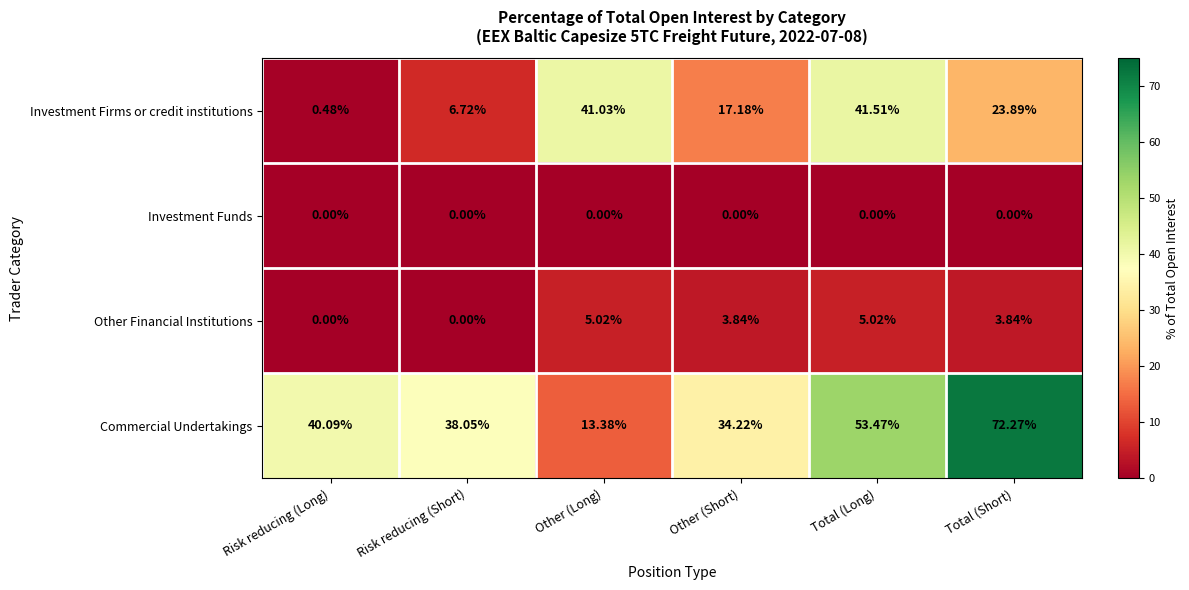

Is the value of Other Financial Institutions at Risk reducing (Short) greater than the value of Investment Firms or credit institutions at Total (Long)?

No